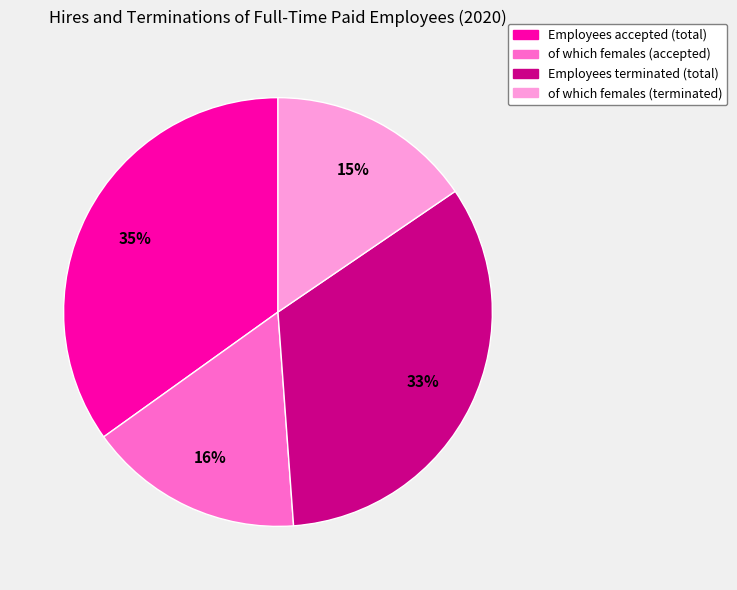

Rank the categories by value from highest to lowest.

Employees accepted (total), Employees terminated (total), of which females (accepted), of which females (terminated)